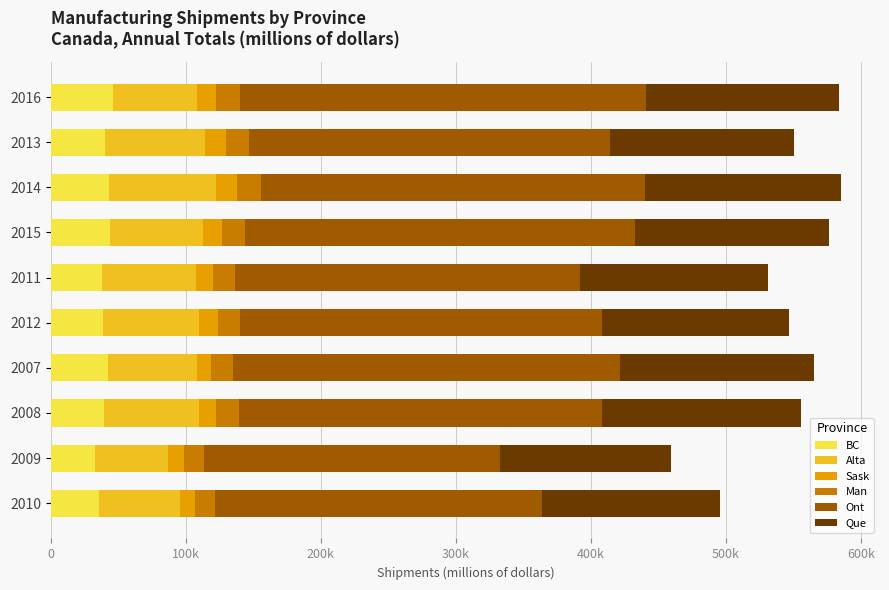

What are all the series names shown in the legend?

BC, Alta, Sask, Man, Ont, Que